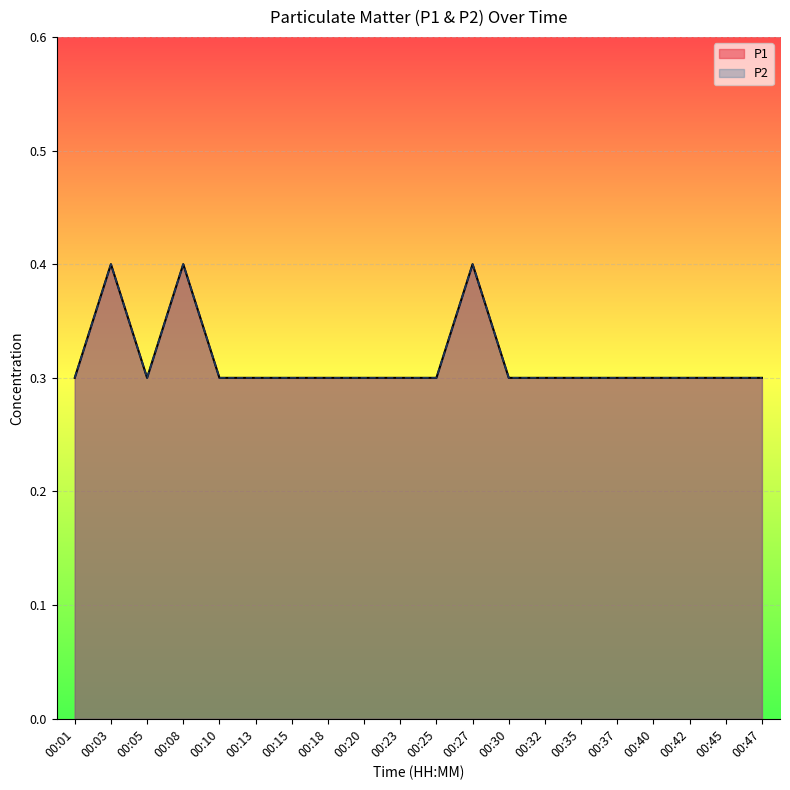

The value of P2 at 00:13 is 0.3. True or false?

True